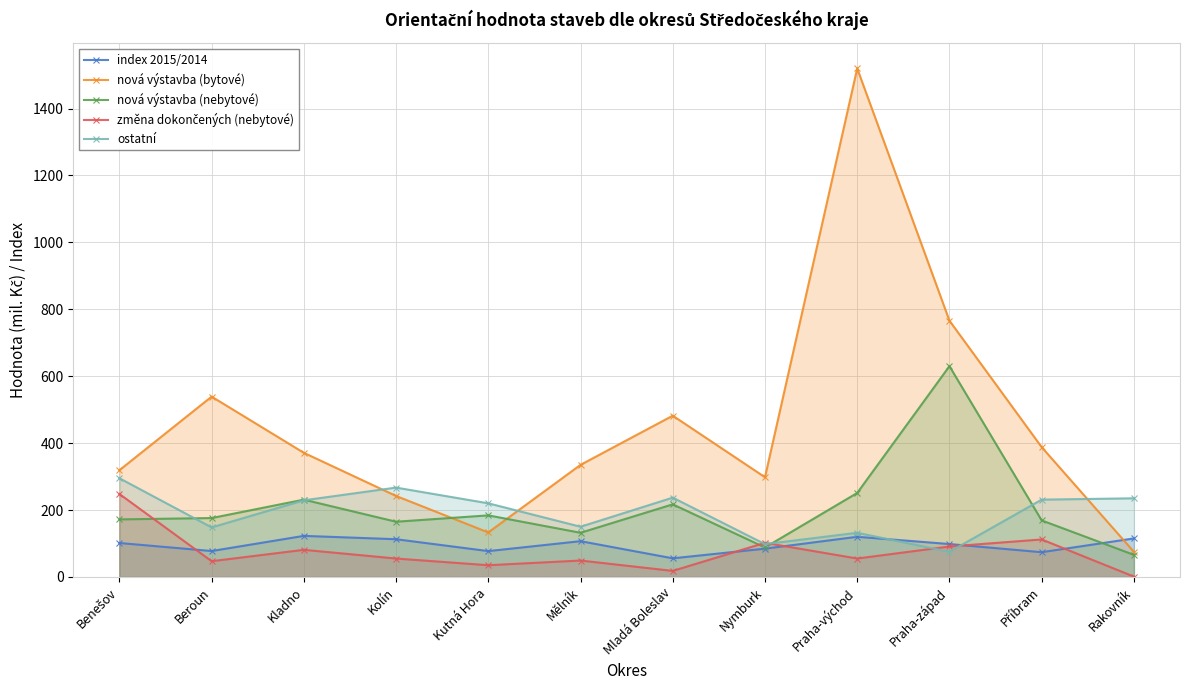

At how many categories does at least one series exceed 1311?

1